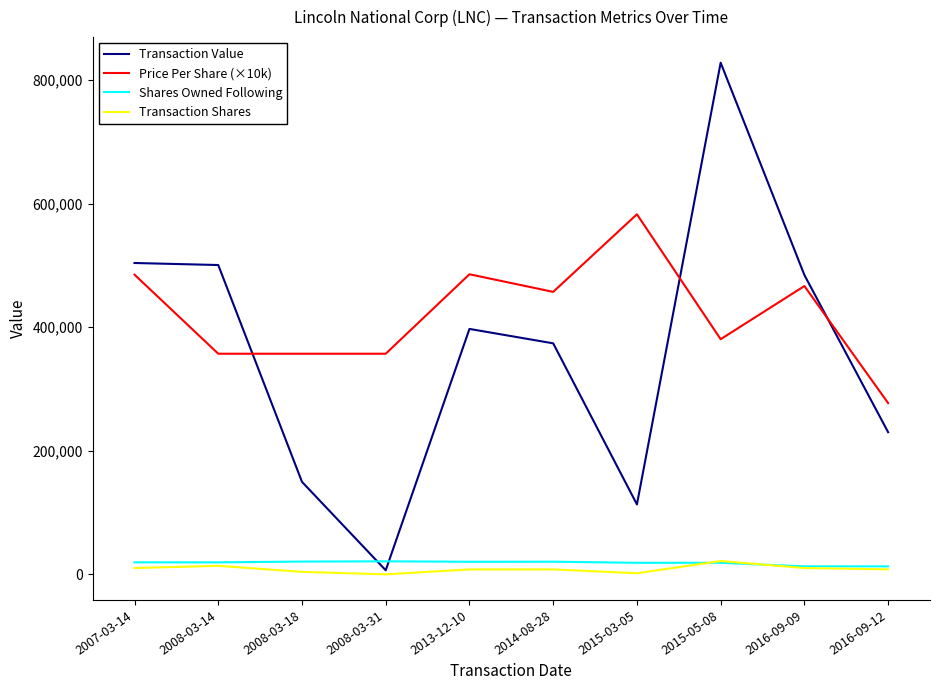

Count the number of data series in this chart.

4